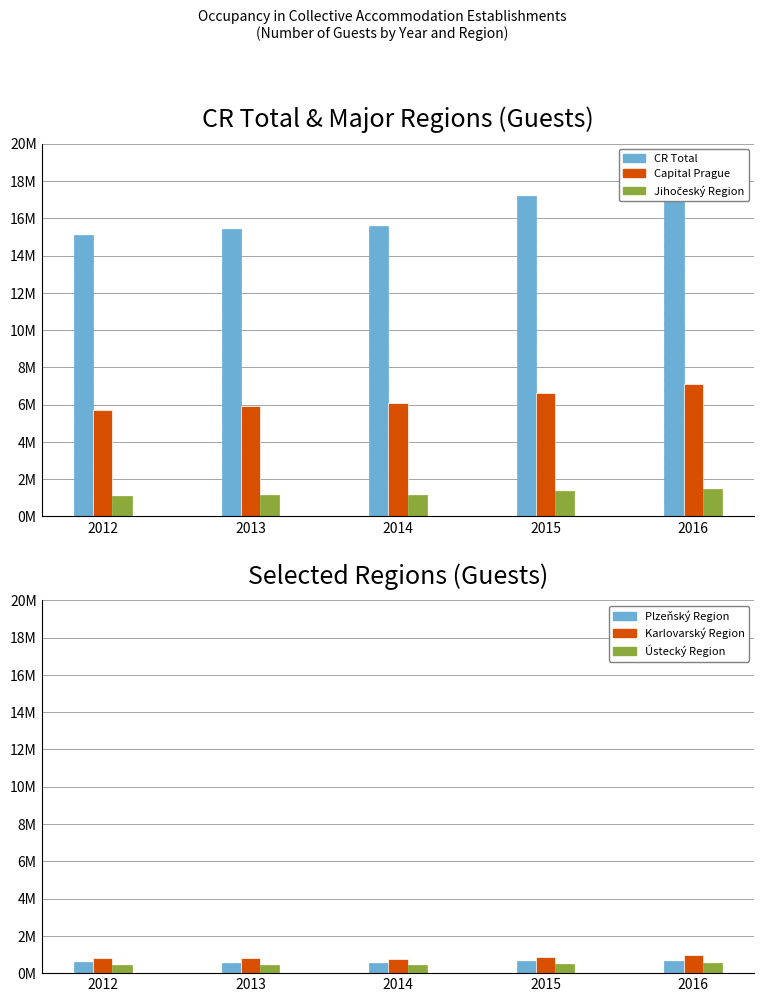

What is the difference between the maximum and minimum values in the Capital Prague series?

1401104